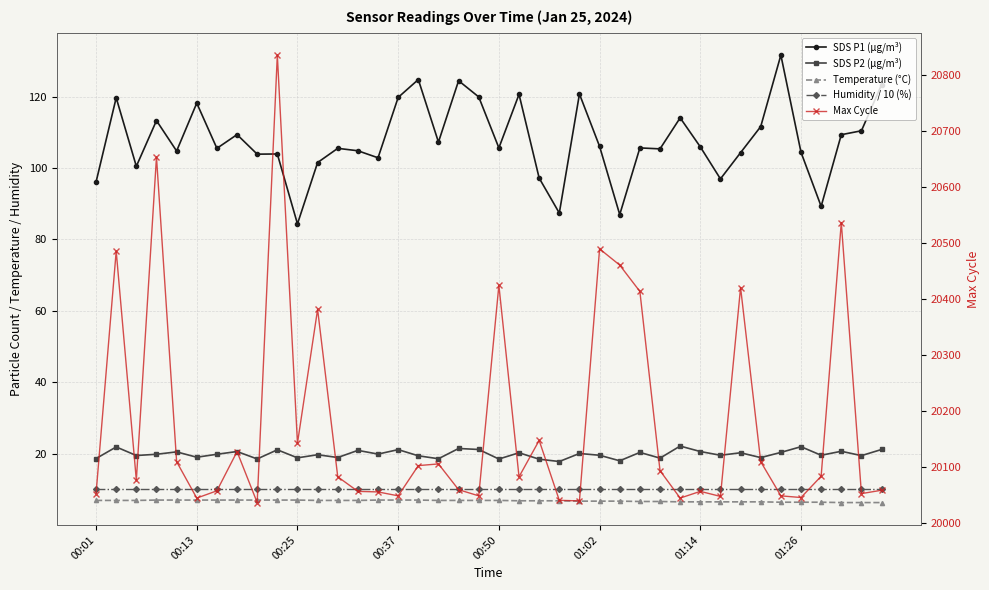

What is the average value of the Max Cycle series?

20180.9